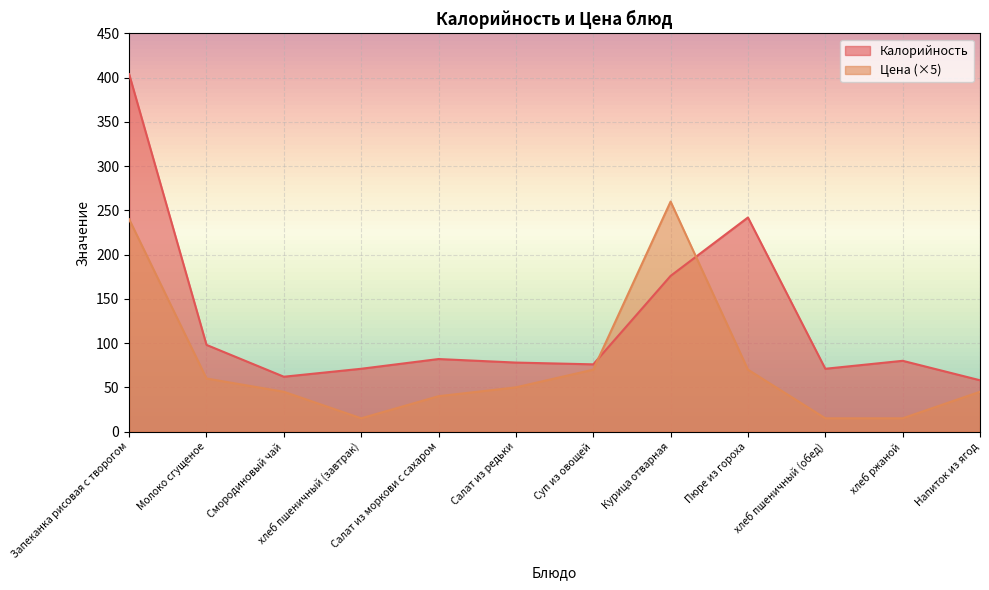

Which category has the lowest value across all series?

хлеб пшеничный (завтрак)